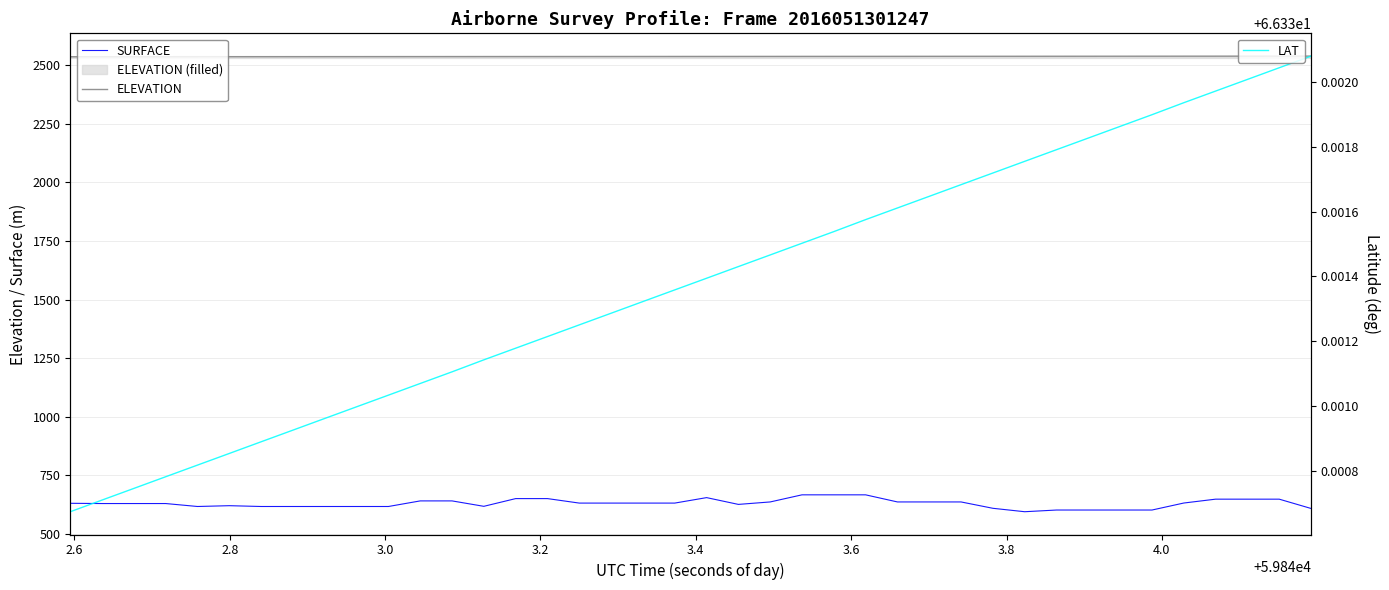

How many values in the ELEVATION series are below 2537?

12